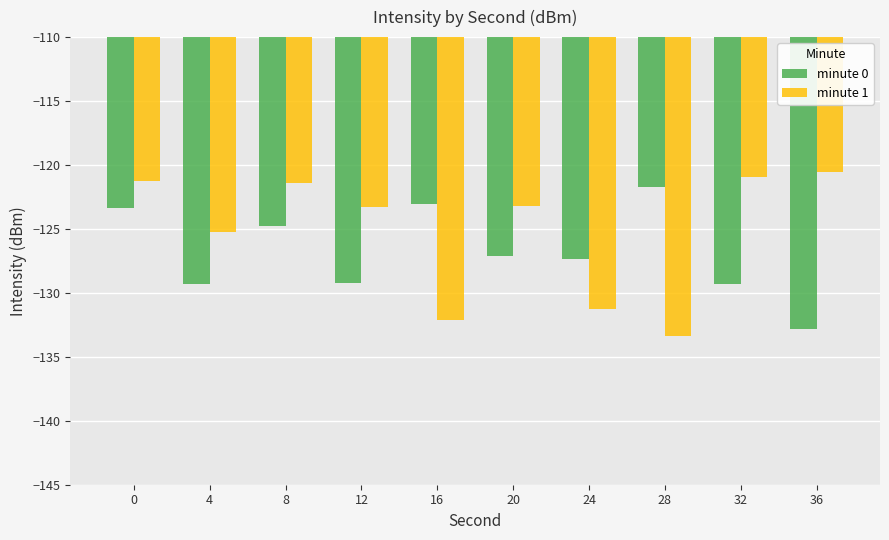

What is the maximum value shown in the chart?

-120.6